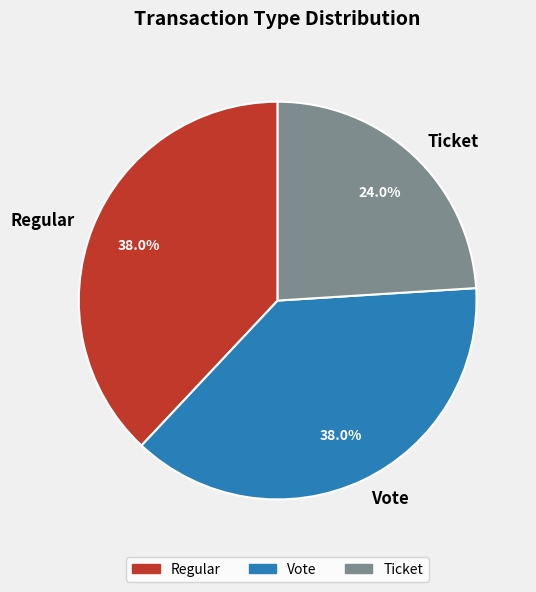

Which has a higher value, Vote or Ticket?

Vote